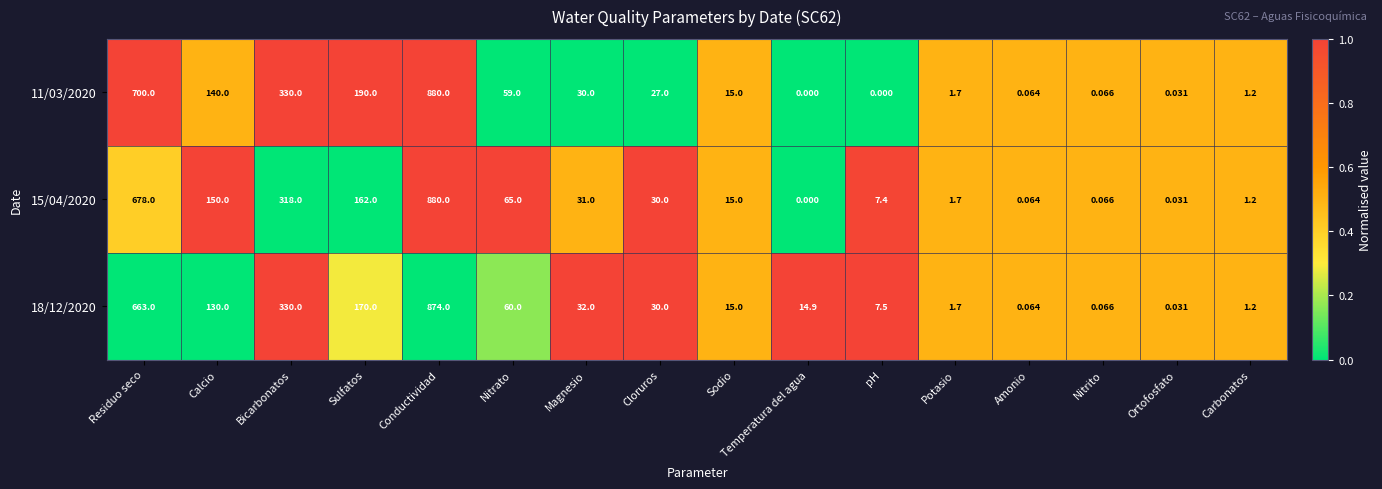

Rank the categories by 15/04/2020 value from highest to lowest.

Conductividad, Residuo seco, Bicarbonatos, Sulfatos, Calcio, Nitrato, Magnesio, Cloruros, Sodio, pH, Potasio, Carbonatos, Nitrito, Amonio, Ortofosfato, Temperatura del agua